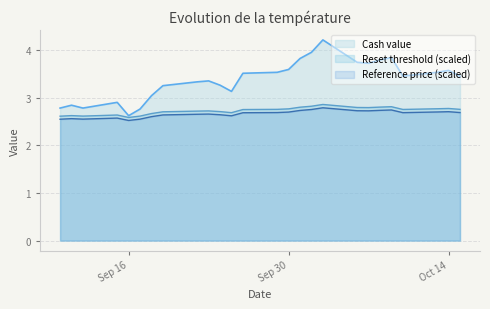

Which series has the largest range (max minus min)?

Cash value